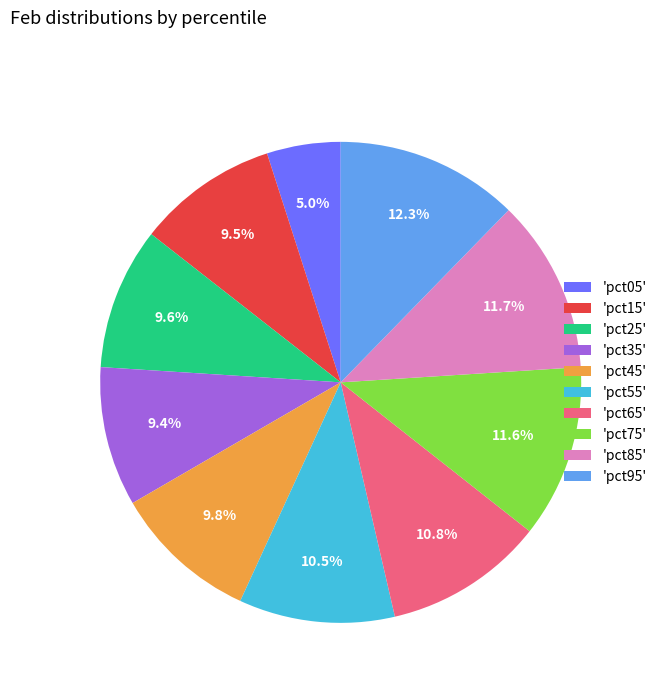

Combined, what portion of the pie is 'pct95' and 'pct45'?

22.1%